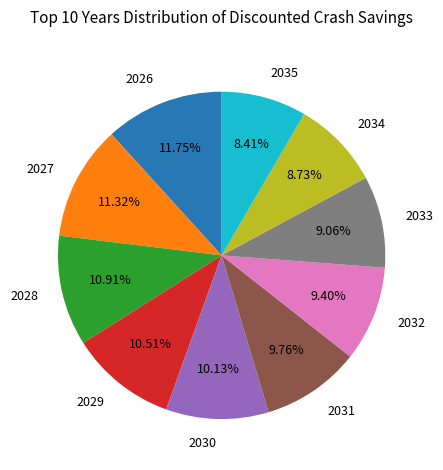

Does any single category account for the majority?

No